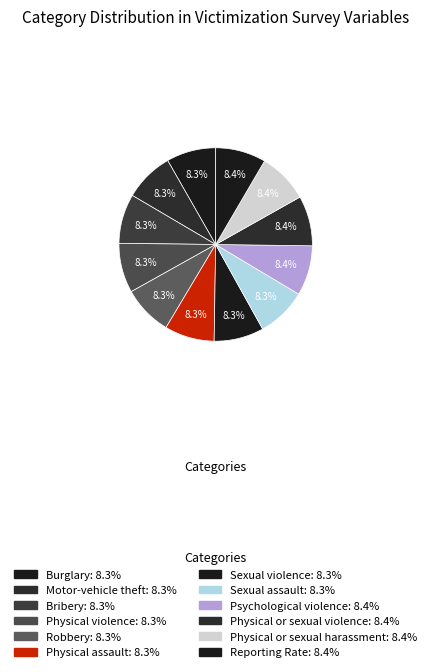

Is it true that Sexual violence is 8% of the pie?

True